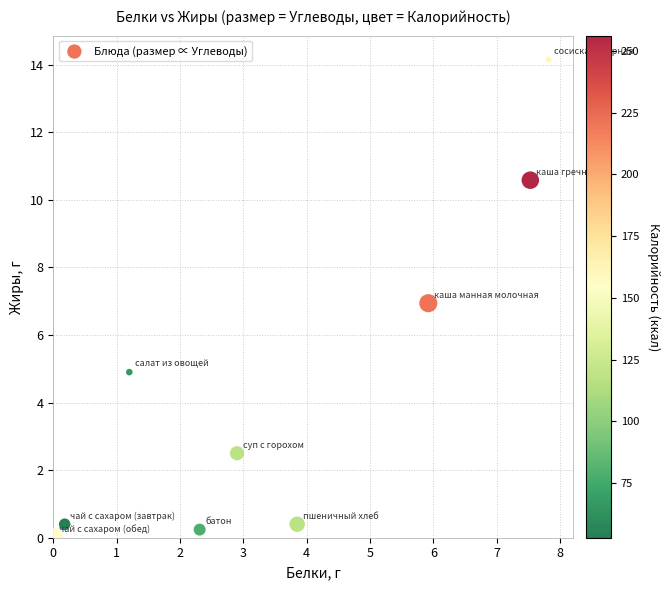

What is the range of X values (max minus min)?

7.8